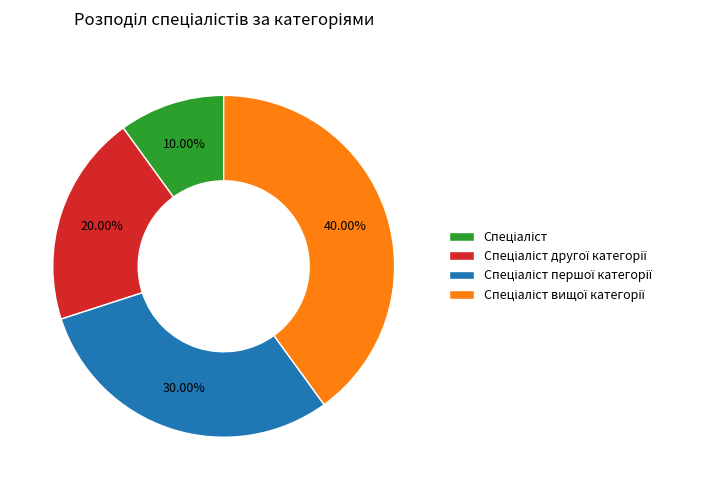

Is there a majority slice in this chart?

No